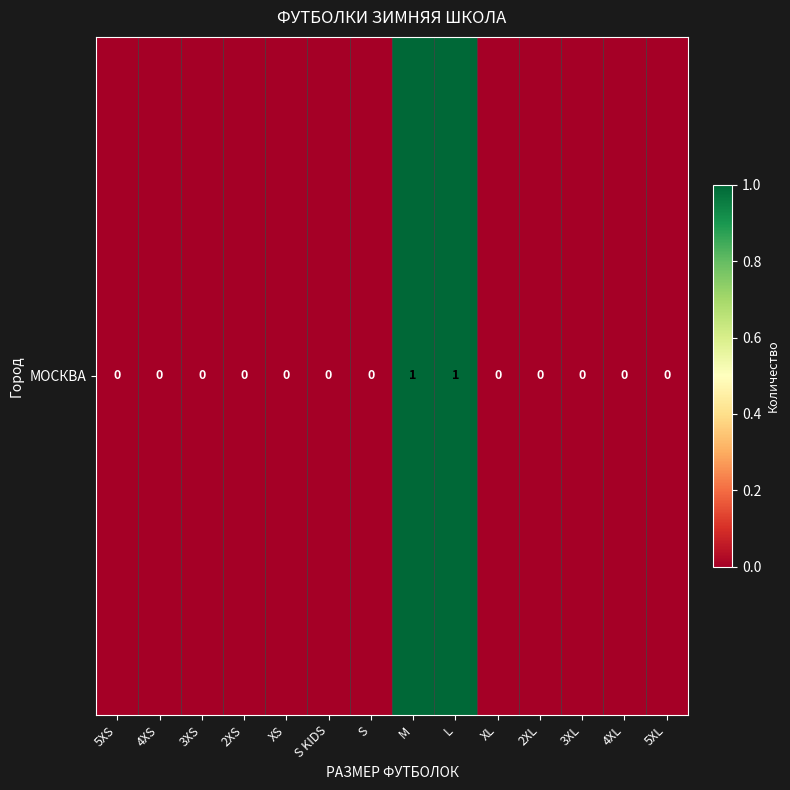

Where is the data nearest to the value 0?

5XS